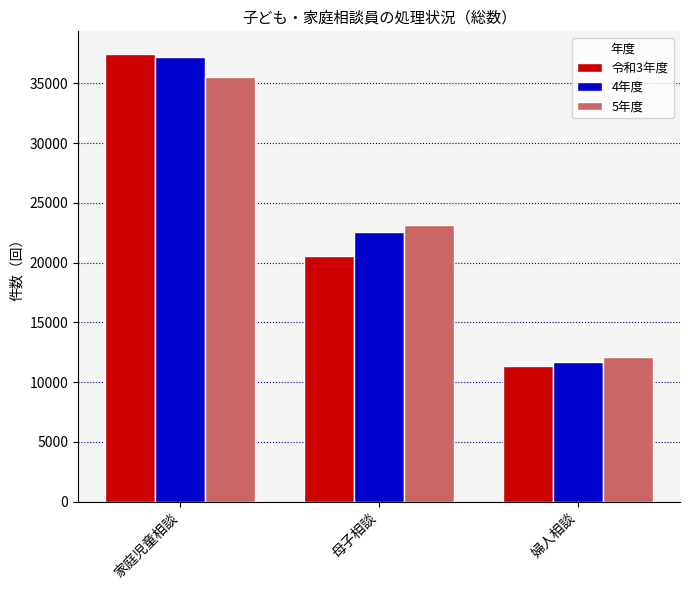

Reading right to left, what are all the values shown in this chart?

令和3年度: 婦人相談=11329	母子相談=20566	家庭児童相談=37479
4年度: 婦人相談=11709	母子相談=22580	家庭児童相談=37199
5年度: 婦人相談=12130	母子相談=23144	家庭児童相談=35563